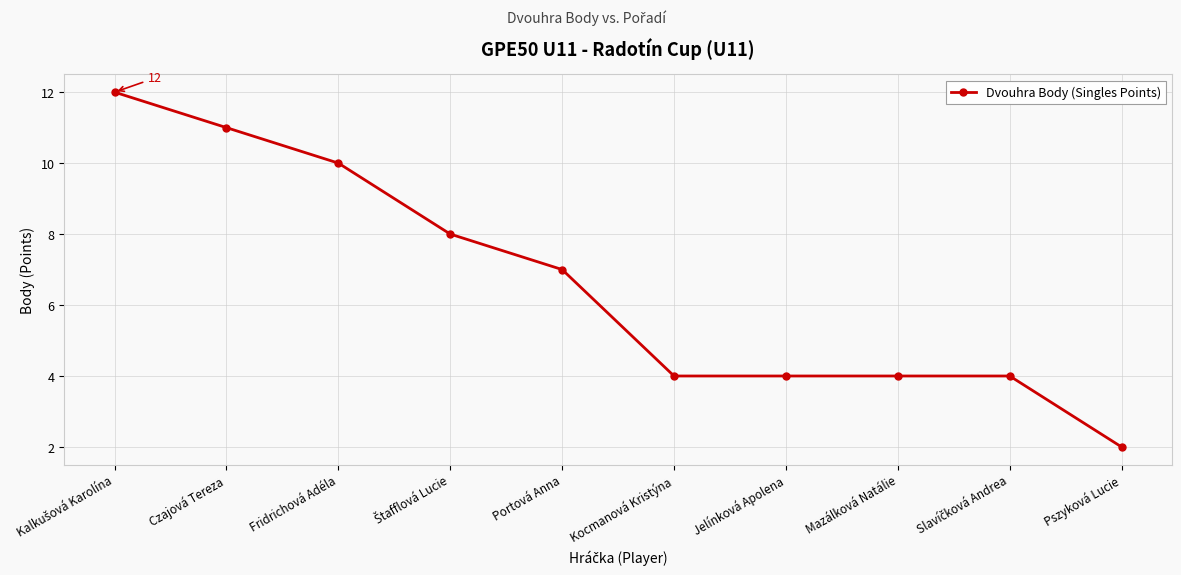

What is the label of the 6th point from the right?

Portová Anna